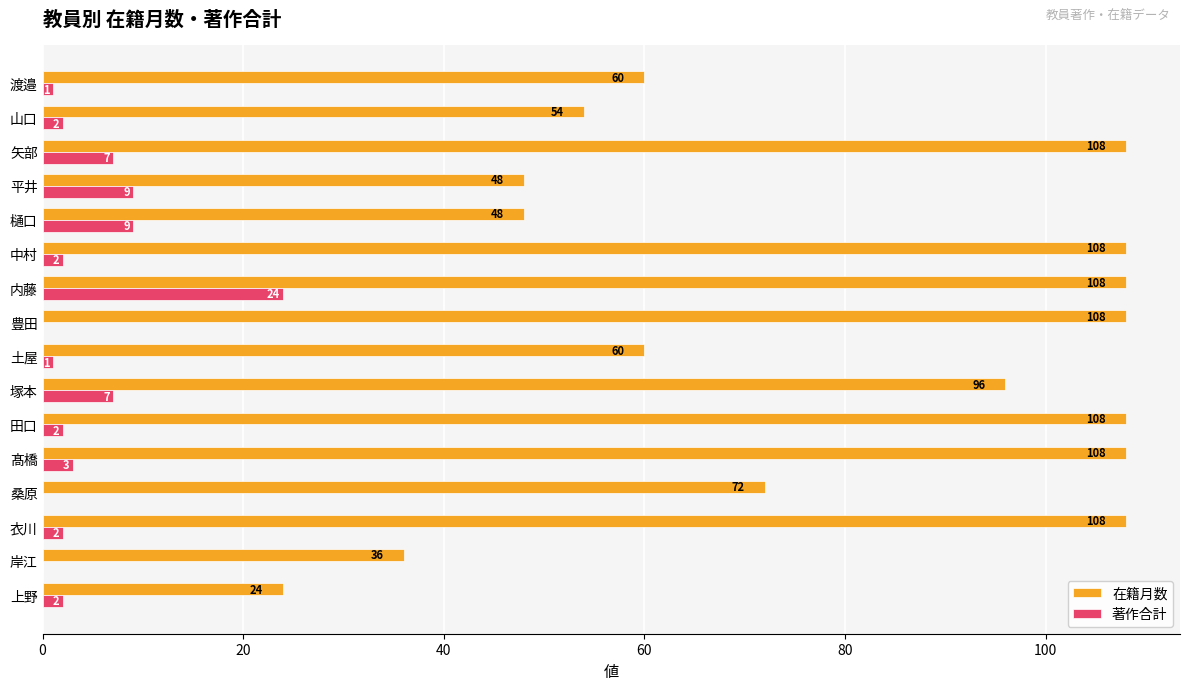

True or false: 著作合計 has a value of 3 at 樋口.

False